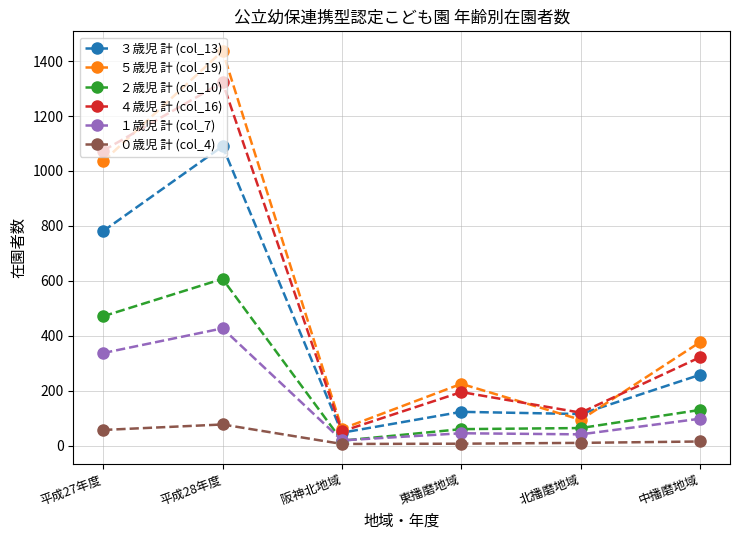

Between 平成28年度 and 東播磨地域, which series saw the biggest shift?

５歳児 計 (col_19)